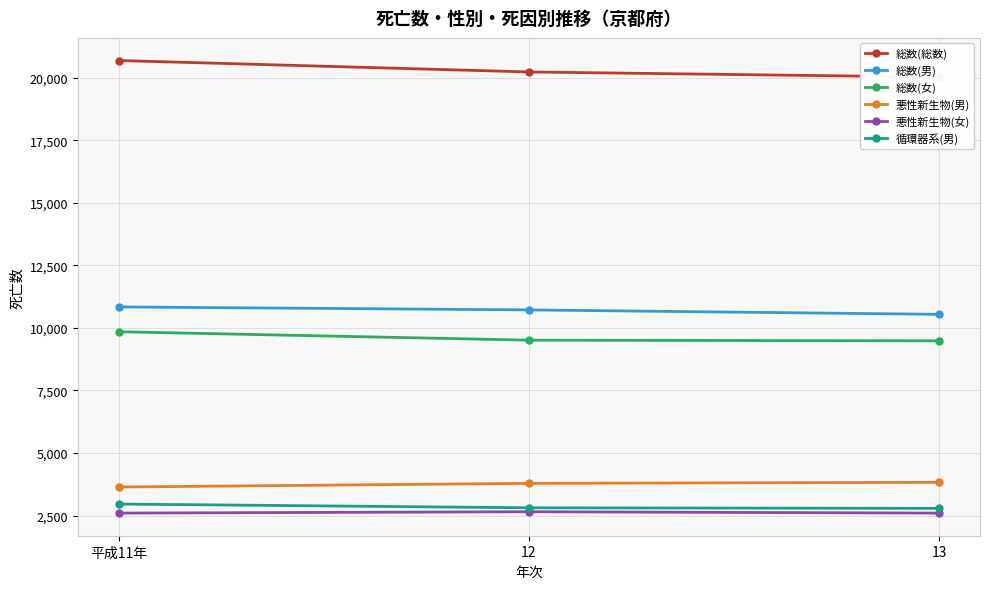

Which category has the lowest value across all series?

平成11年